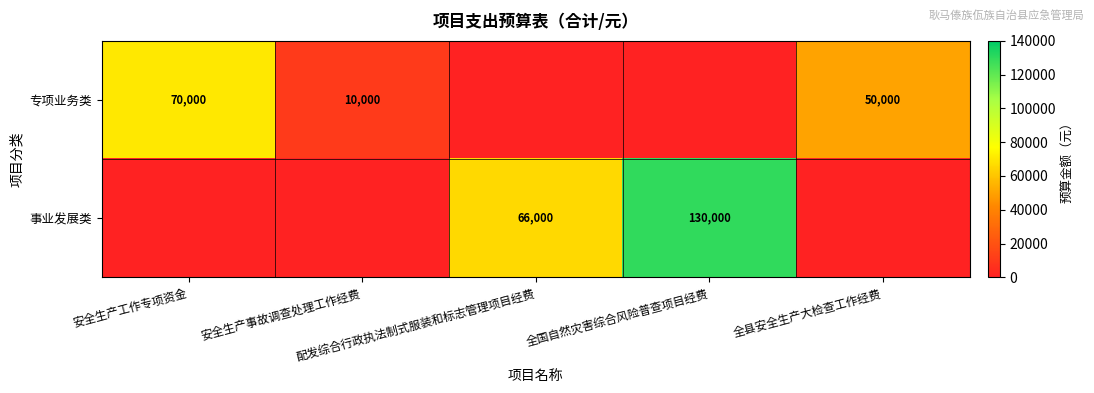

Which series has the widest spread of values?

事业发展类